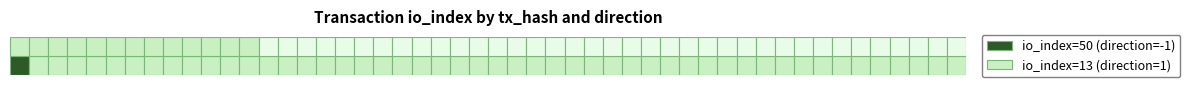

Reading left to right, what are all the values shown in this chart?

327c5d09e5a552b02d87dd85170df83ede5f21c: -1	50
1e498bb839334e659109de24d3bc49c09b6e49e: 1	13